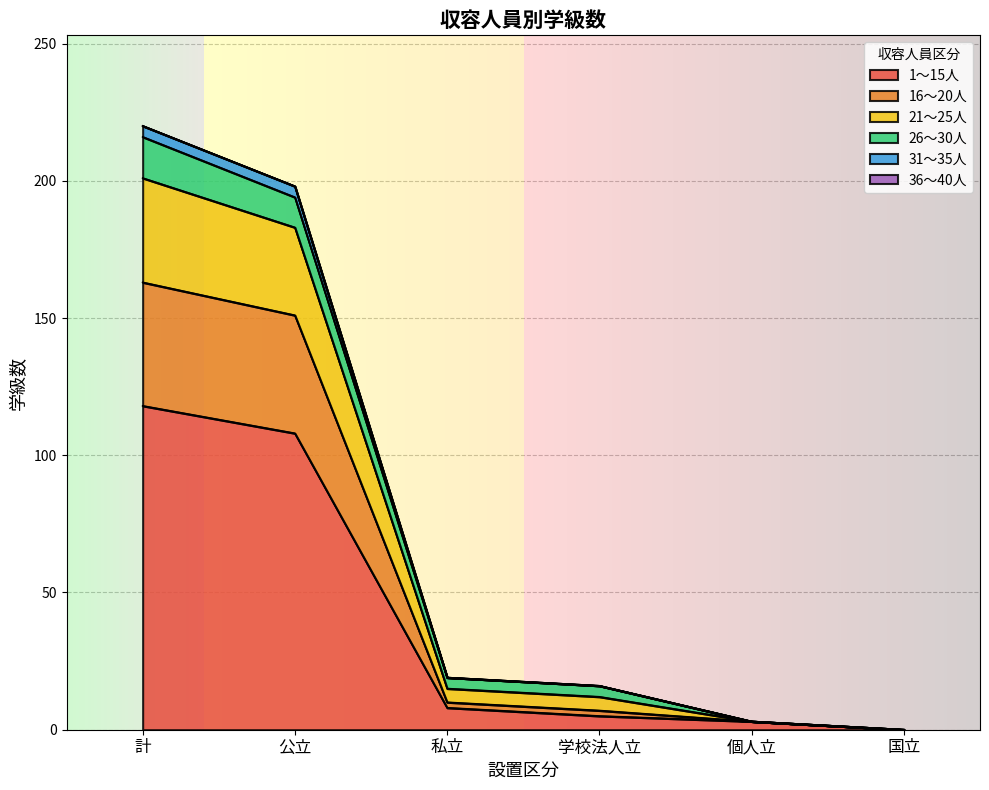

True or false: 21～25人 has more than 0 interior local peaks.

False